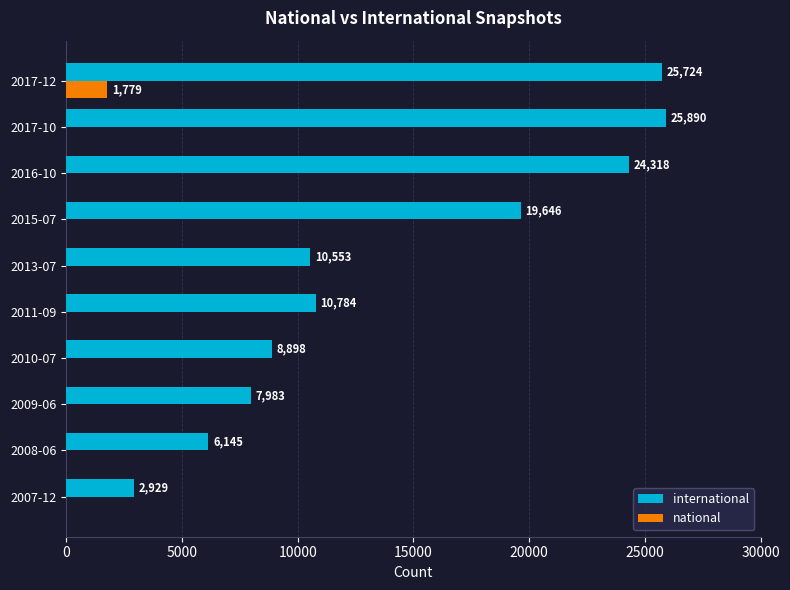

Which series has the widest spread of values?

international